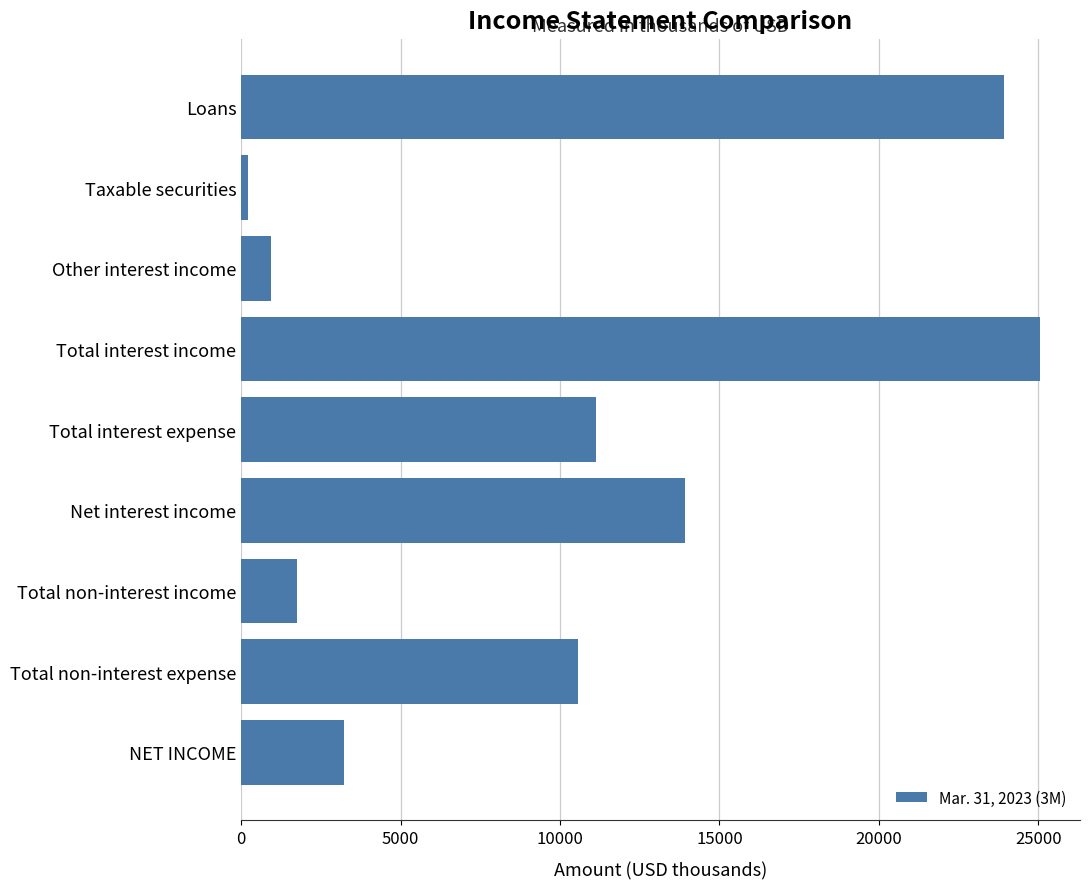

What is the label of the 9th bar from the top?

NET INCOME